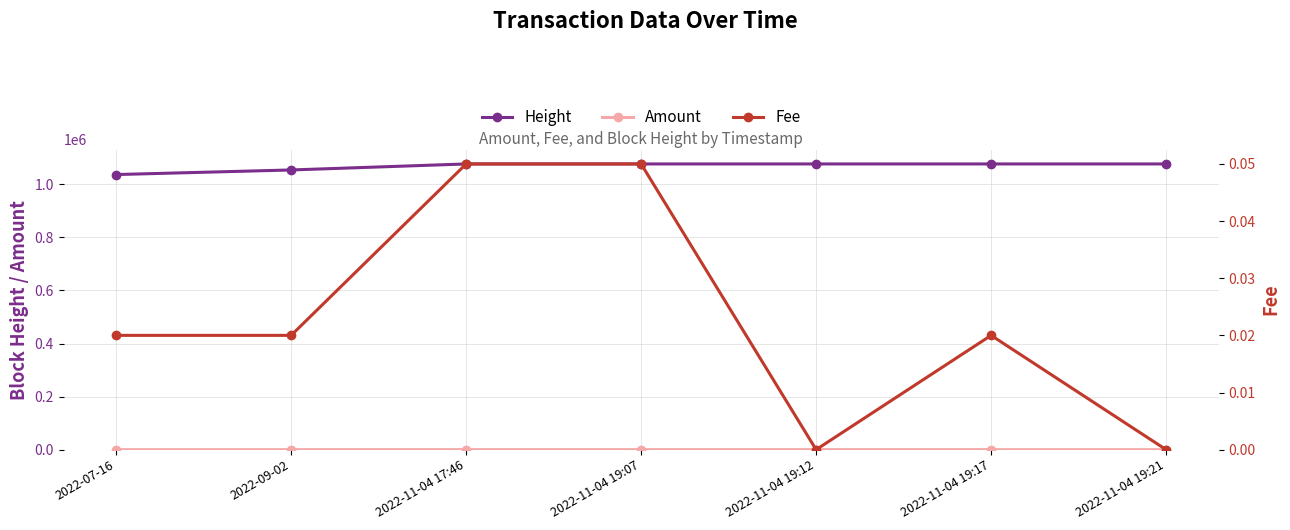

True or false: Height and Amount intersect in this chart.

False